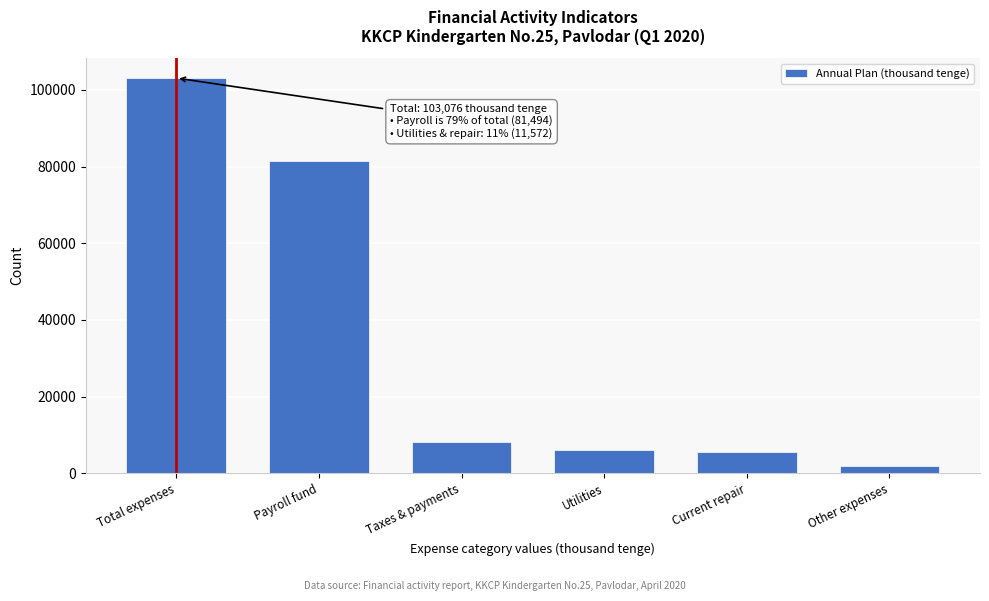

Reading left to right, transcribe all the data shown in this chart.

103076	81494	8142	6072	5500	1868